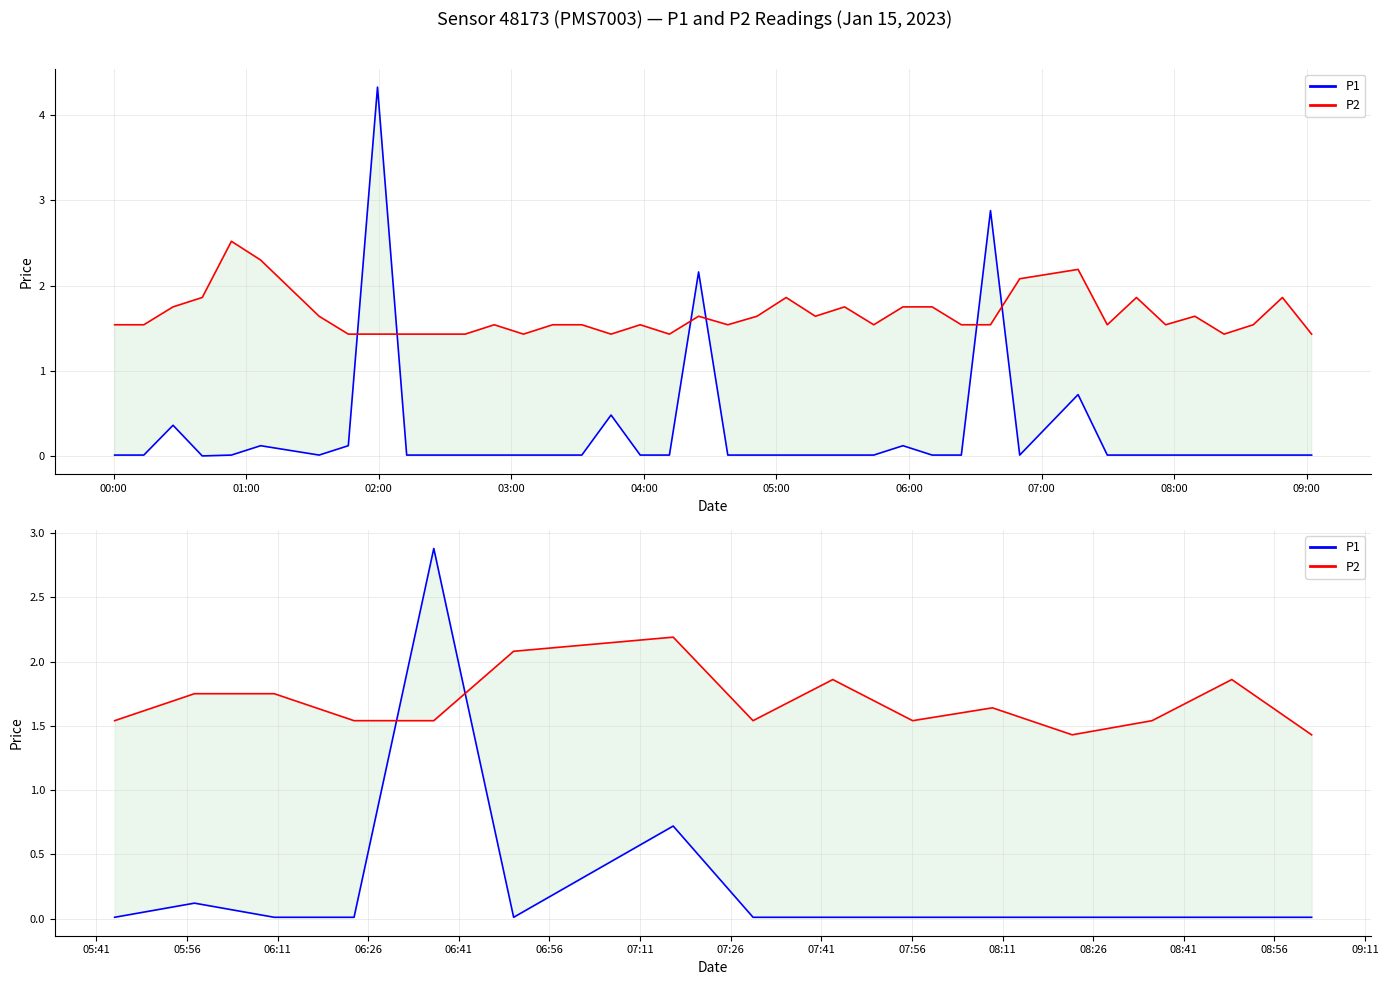

What are all the series names shown in the legend?

P1, P2